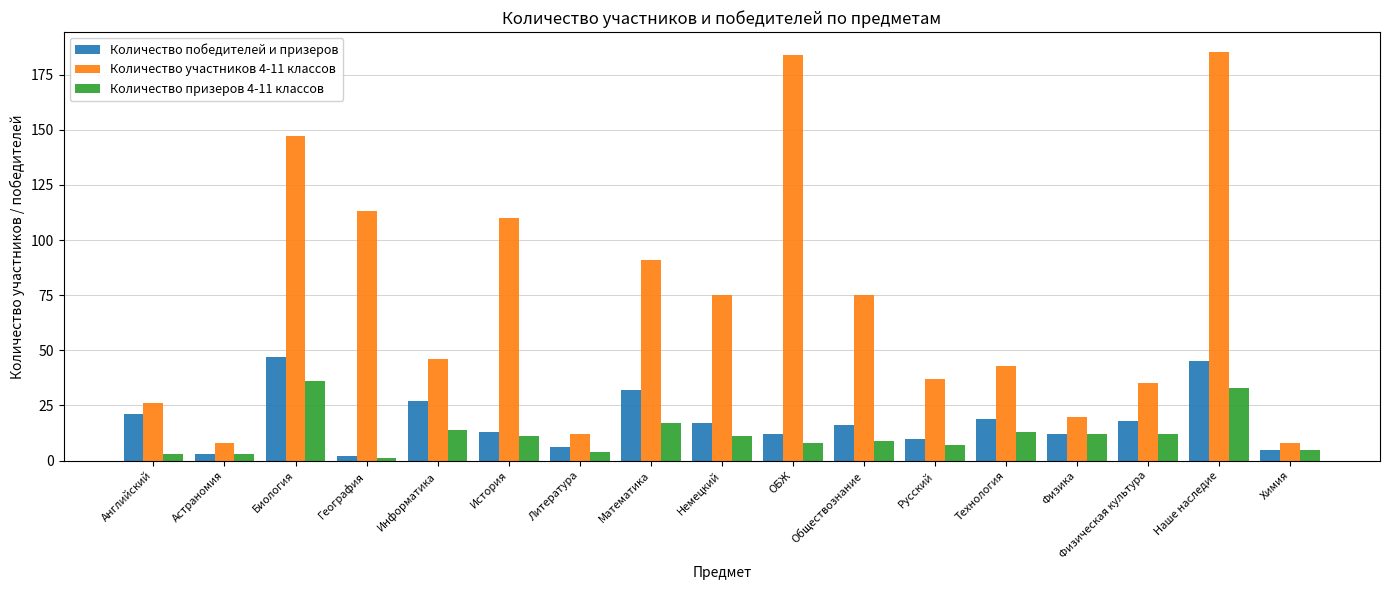

What position from the left is Информатика?

5